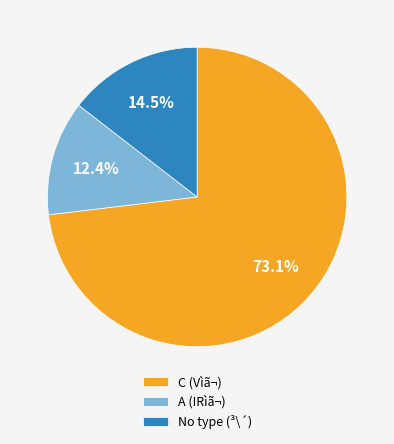

Which category has the biggest portion of the pie?

C (Vìã¬)